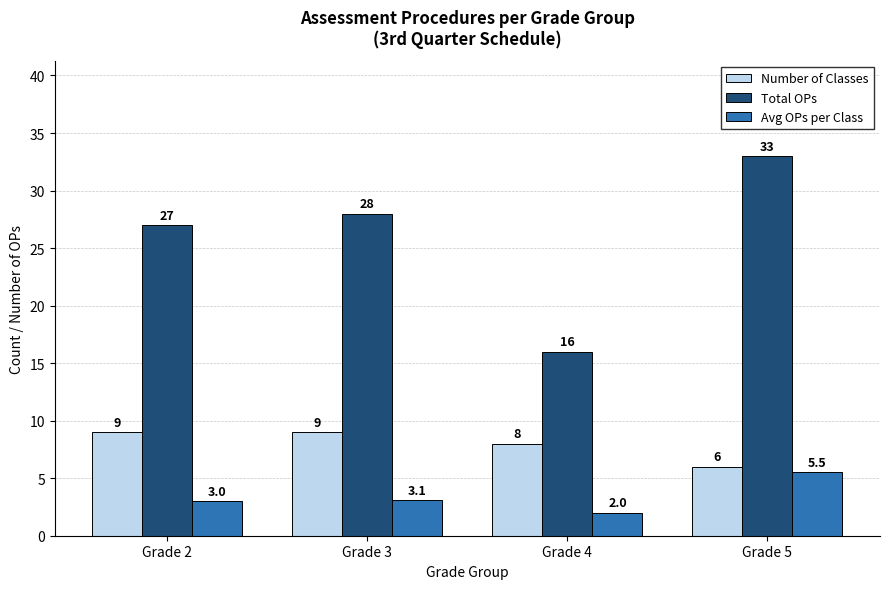

Rank the series at Grade 5 from lowest to highest value.

Avg OPs per Class, Number of Classes, Total OPs